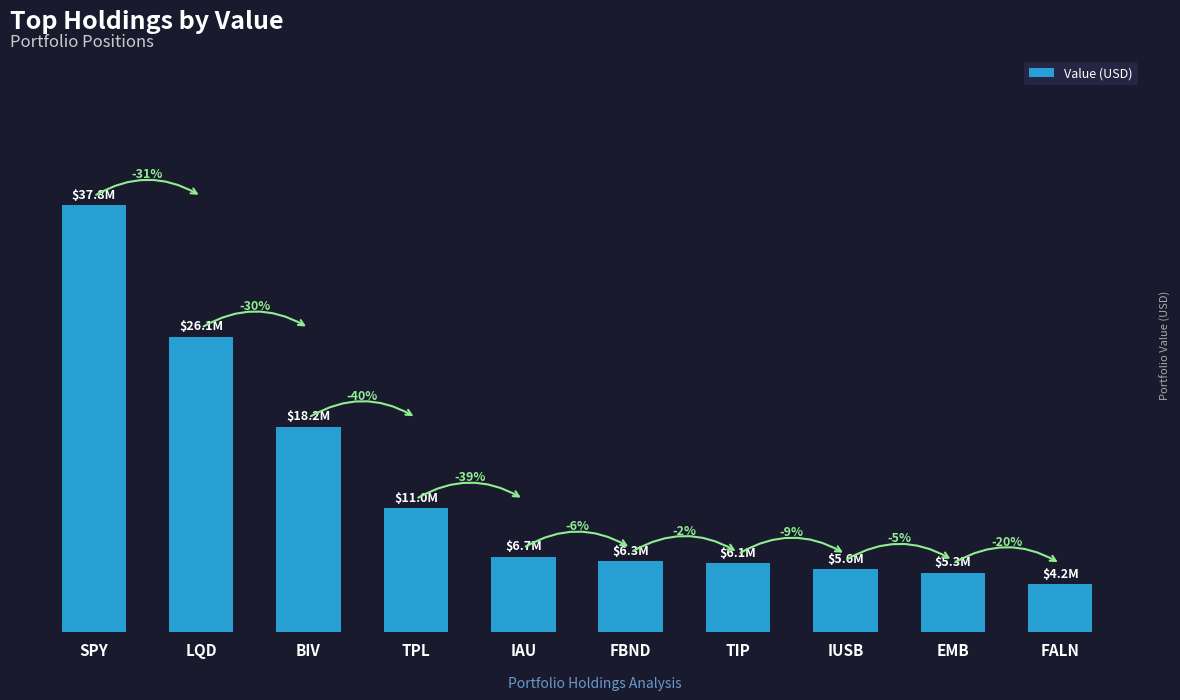

Between TIP and IAU, which is larger?

IAU